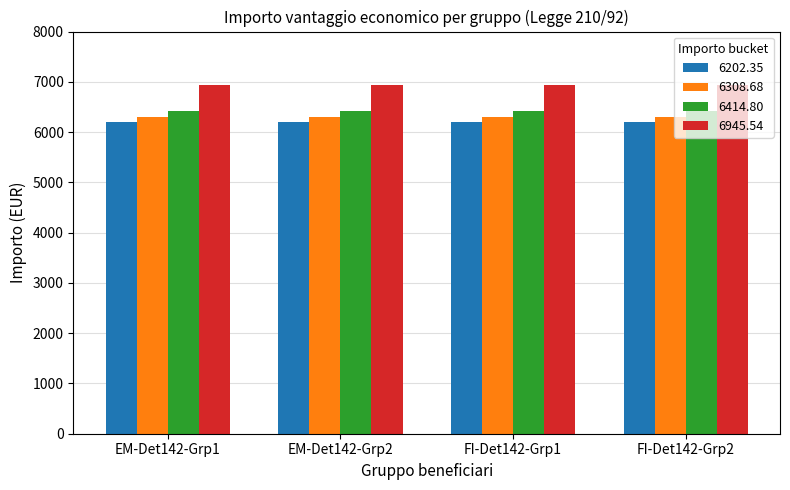

Is the value of 6945.54 at EM-Det142-Grp1 greater than the value of 6308.68 at EM-Det142-Grp2?

Yes